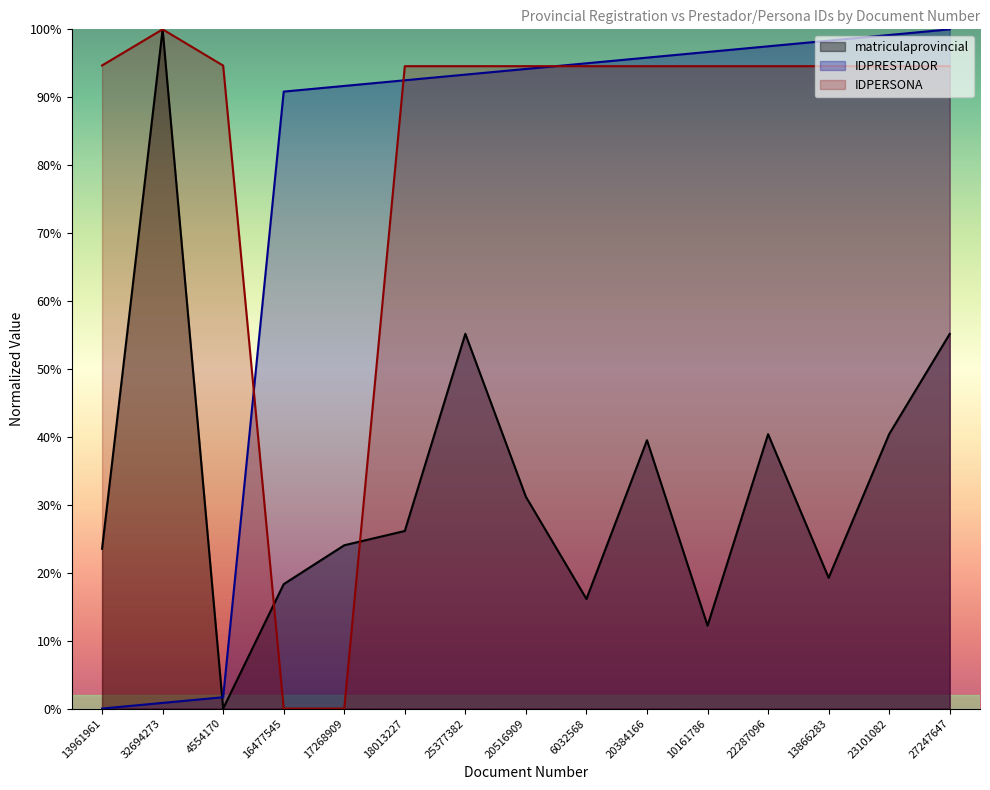

What is the total value across all series at 16477545?

109.2